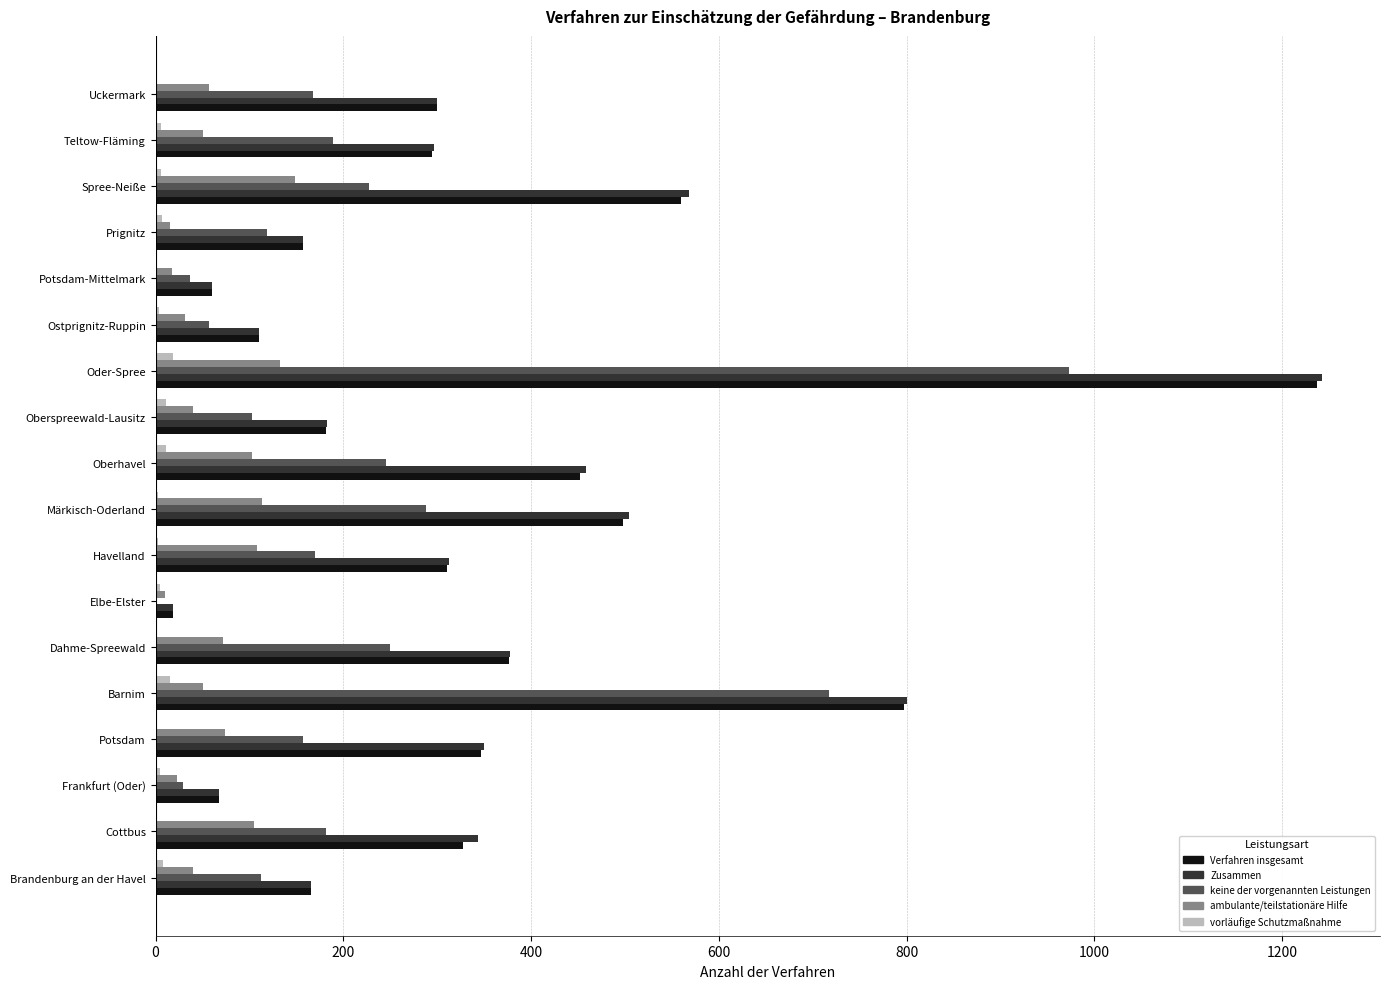

The value of Verfahren insgesamt at Havelland is 310. True or false?

True